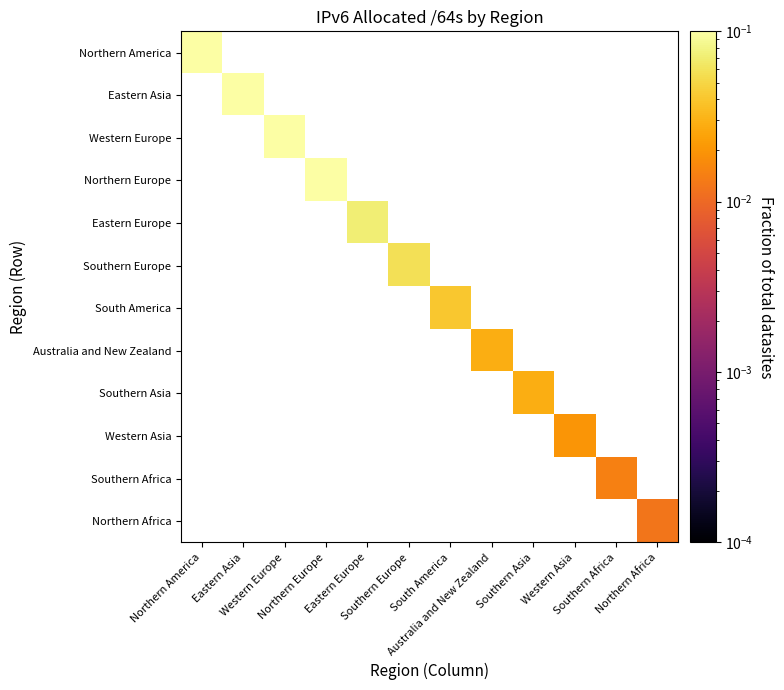

At which category does the chart reach its peak across all series?

Eastern Asia